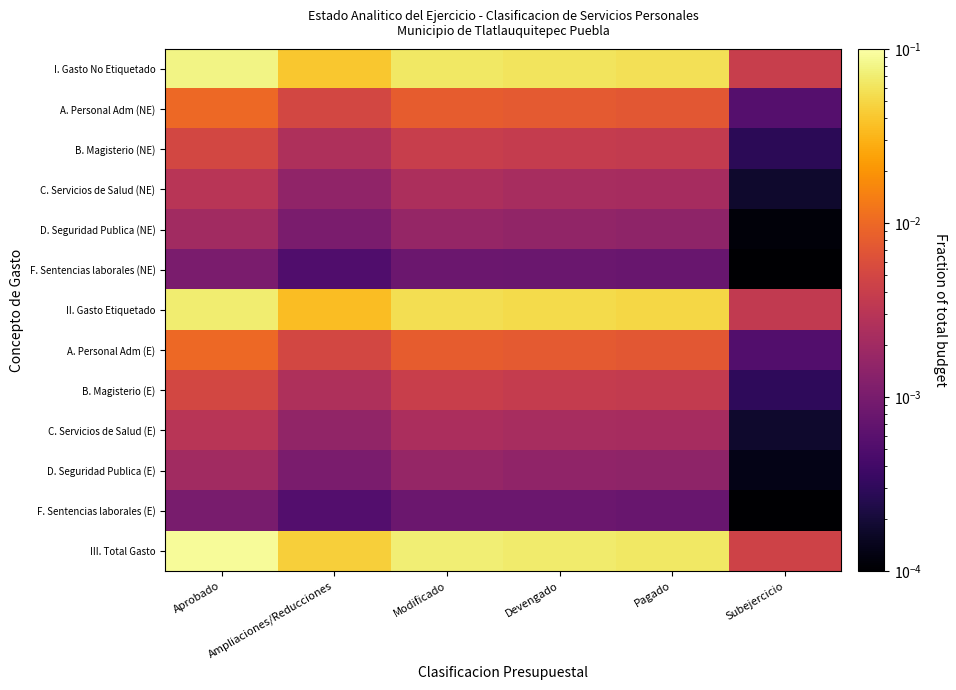

What is the spread (max minus min) of values at Aprobado?

0.1